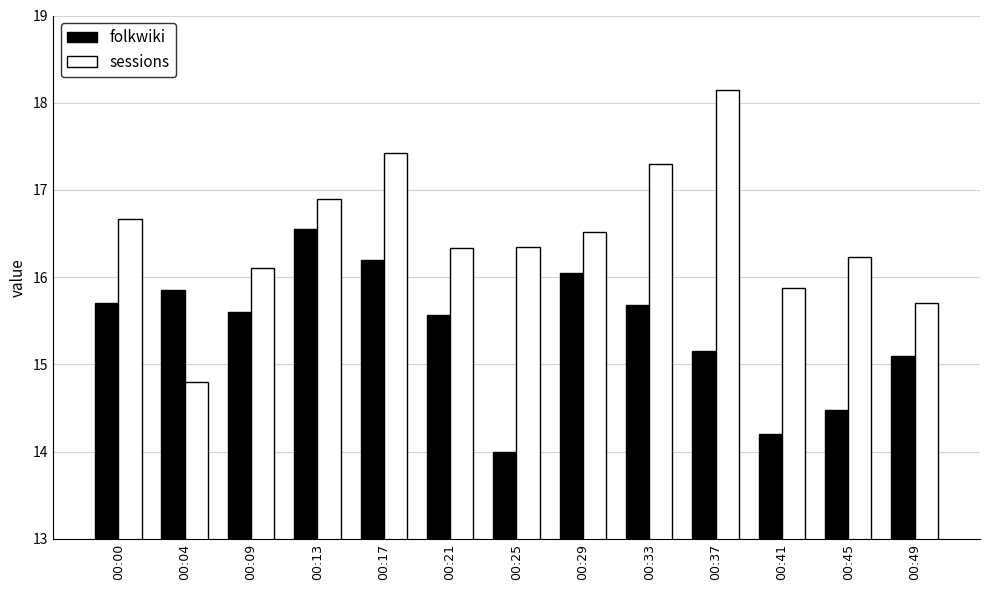

What is the minimum value for folkwiki?

14.0